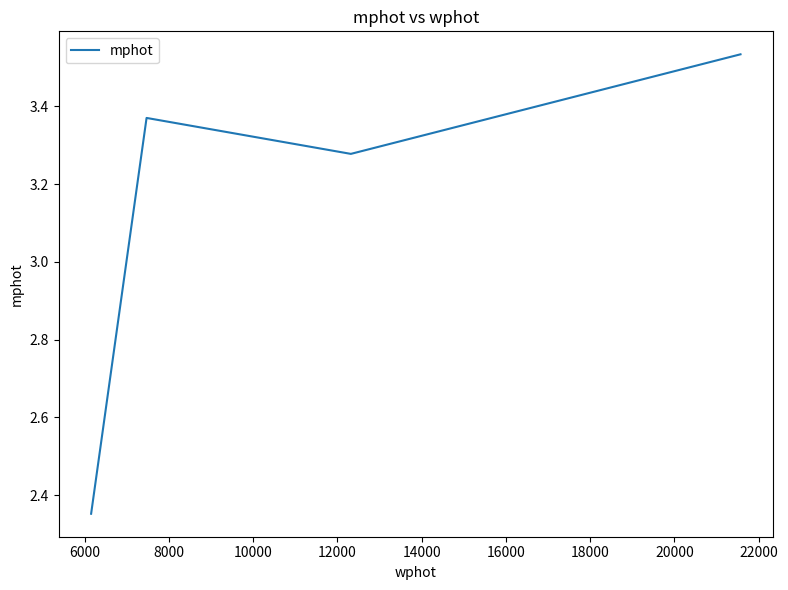

Count the values in the range 3 to 4.

3